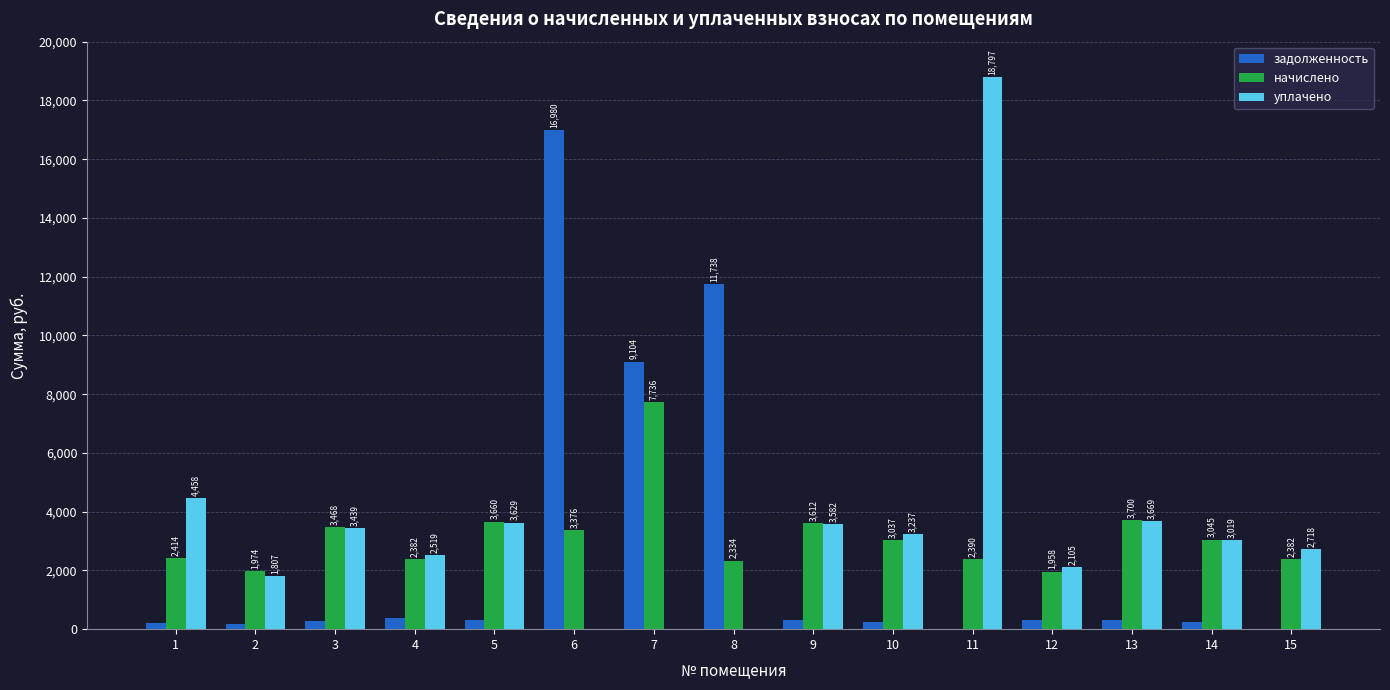

Which label corresponds to the largest value in the chart?

11